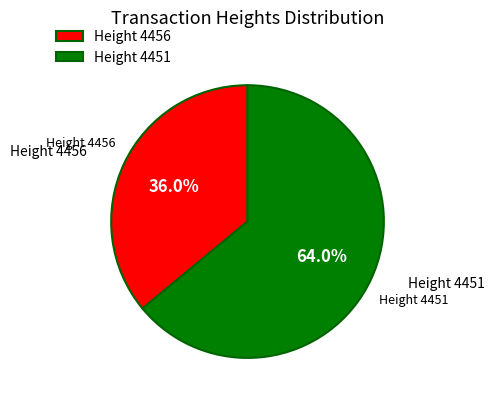

Does any single category account for the majority?

Yes